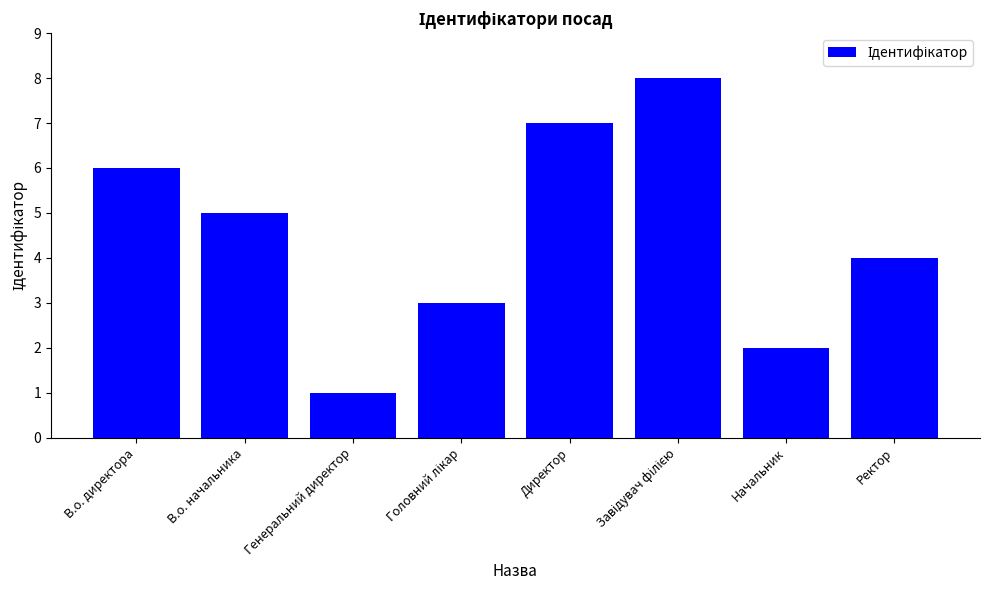

What is the label of the 8th bar from the left?

Ректор